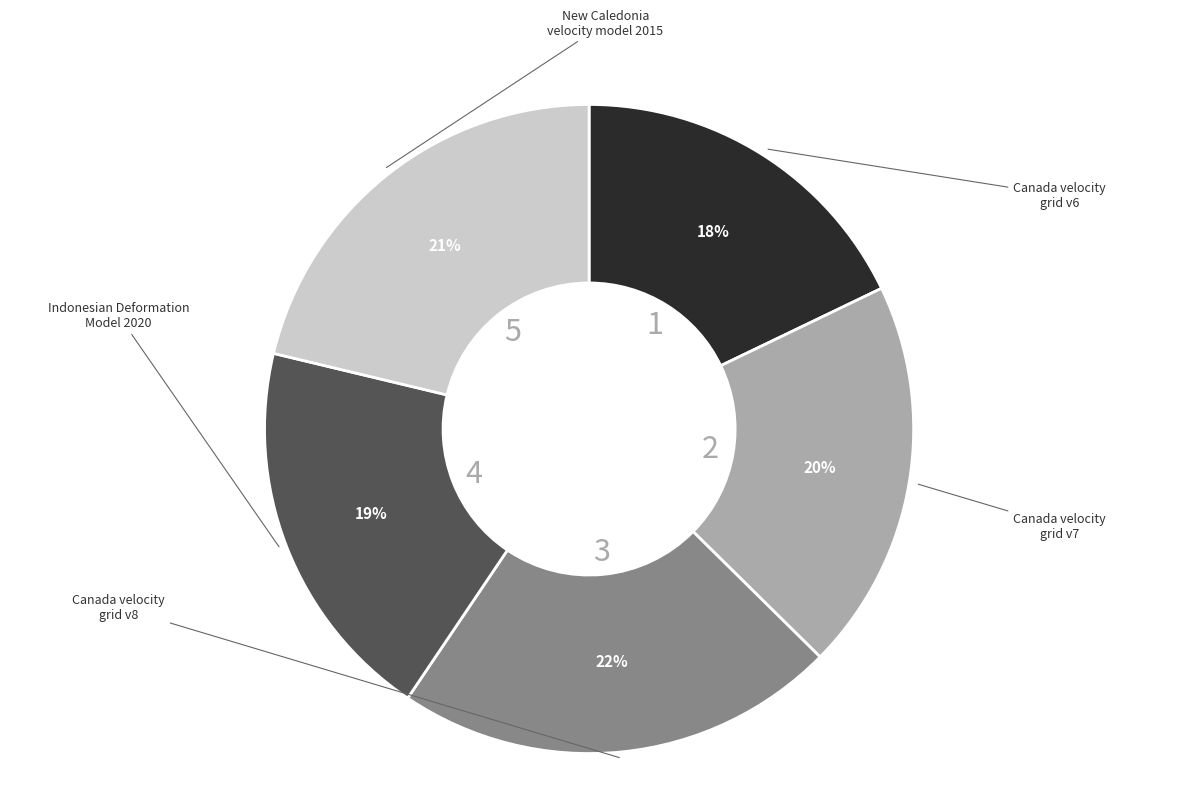

To the nearest percent, what is the average slice percentage?

20%